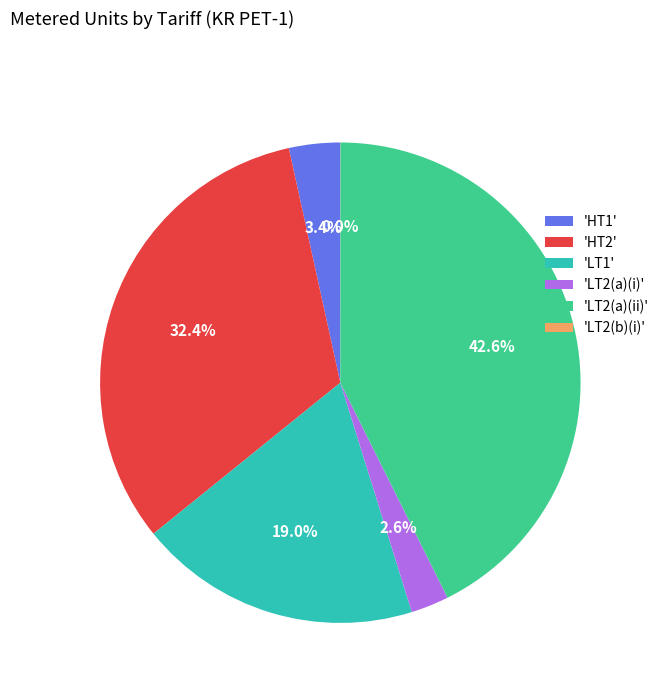

Does any single category account for the majority?

No